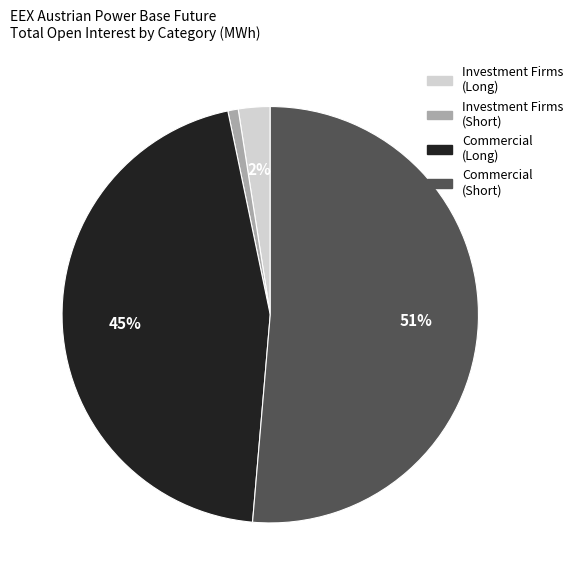

Is there a majority slice in this chart?

Yes